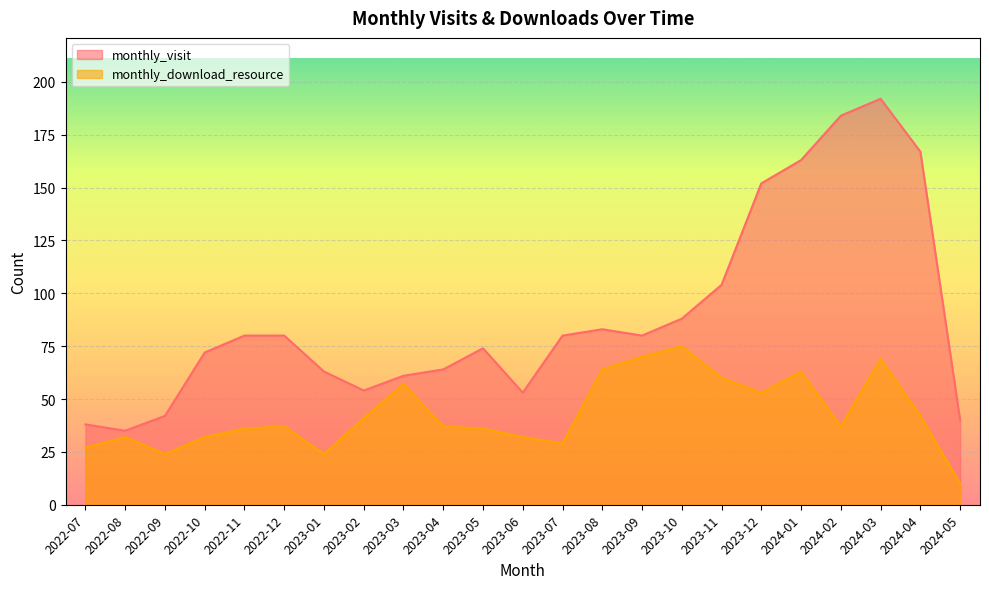

Count the number of categories in the chart.

23